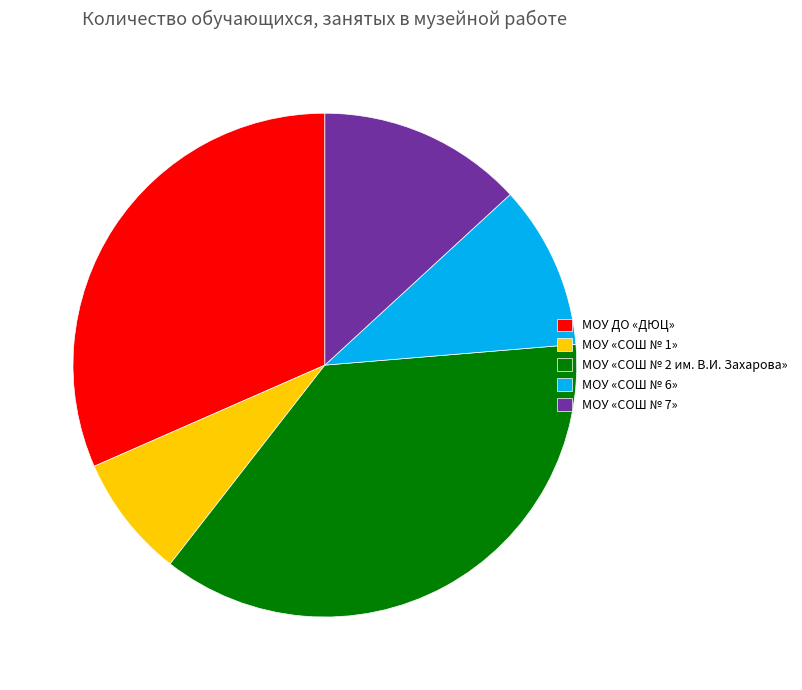

Rank the categories by value from lowest to highest.

МОУ «СОШ № 1», МОУ «СОШ № 6», МОУ «СОШ № 7», МОУ ДО «ДЮЦ», МОУ «СОШ № 2 им. В.И. Захарова»